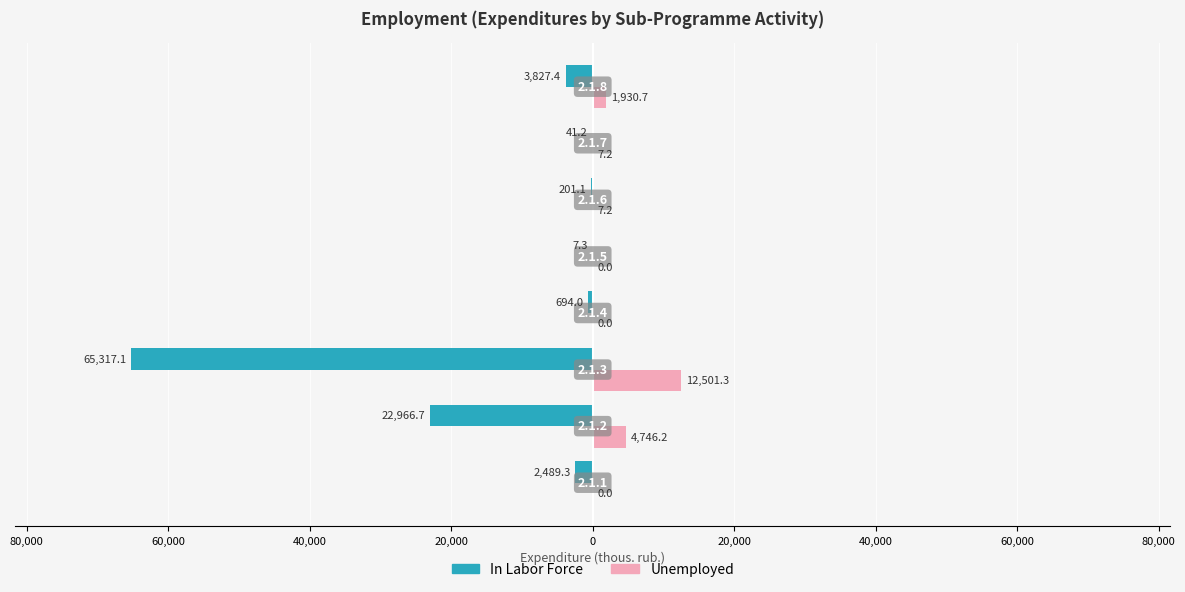

What are all the series names shown in the legend?

In Labor Force, Unemployed